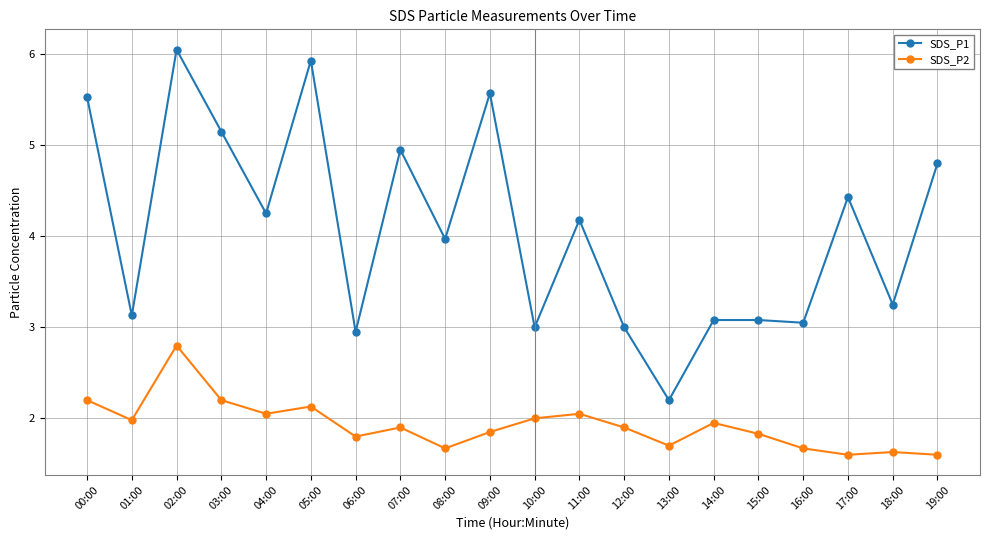

Rank the series by their average value, from lowest to highest.

SDS_P2, SDS_P1